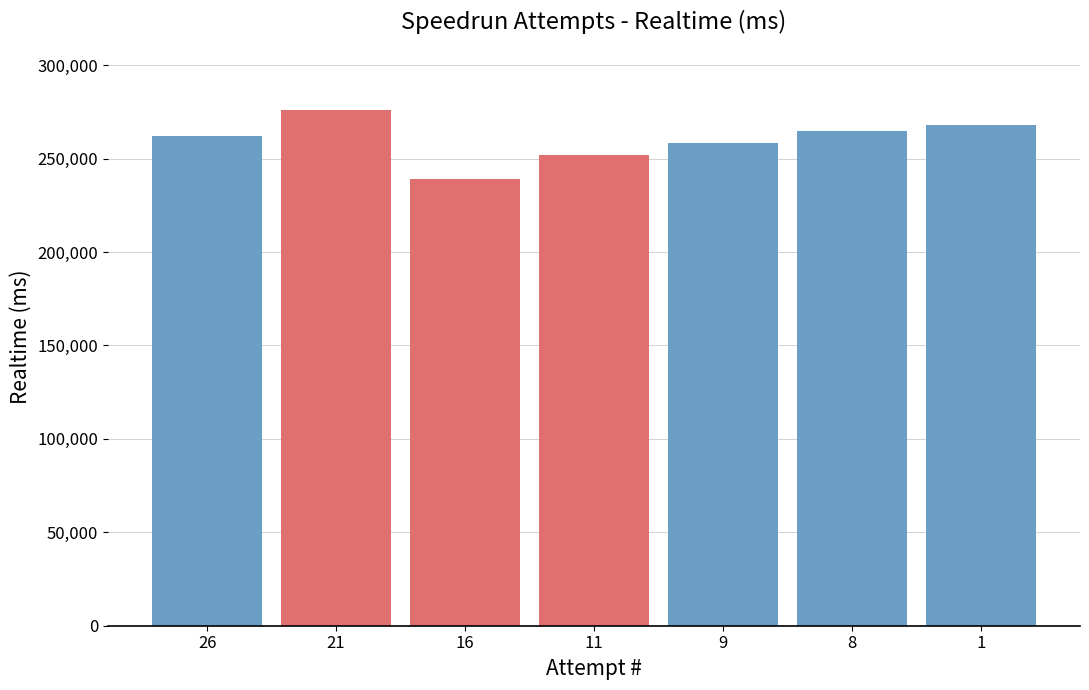

Reading right to left, transcribe all the data shown in this chart.

267753	264990	258399	251827	238857	275801	262223